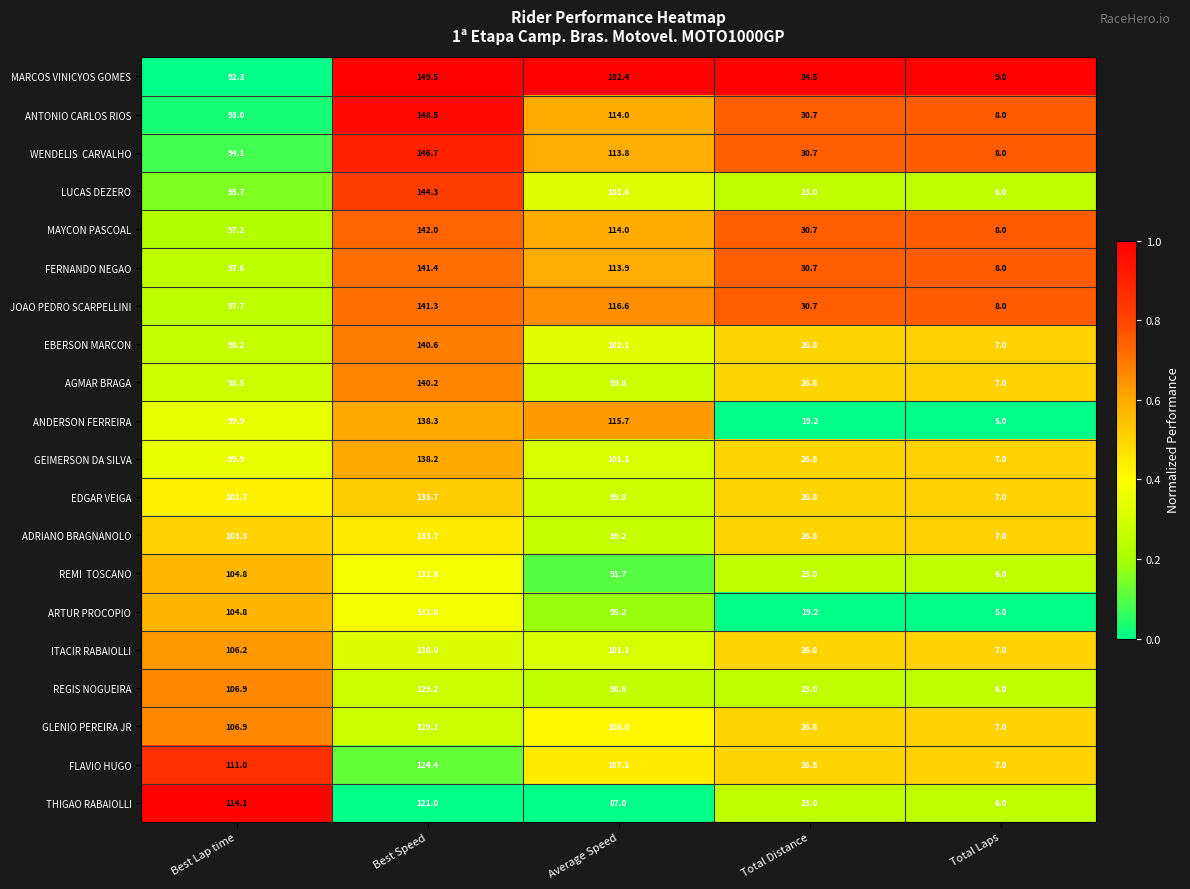

What is the minimum value shown in the chart?

5.0